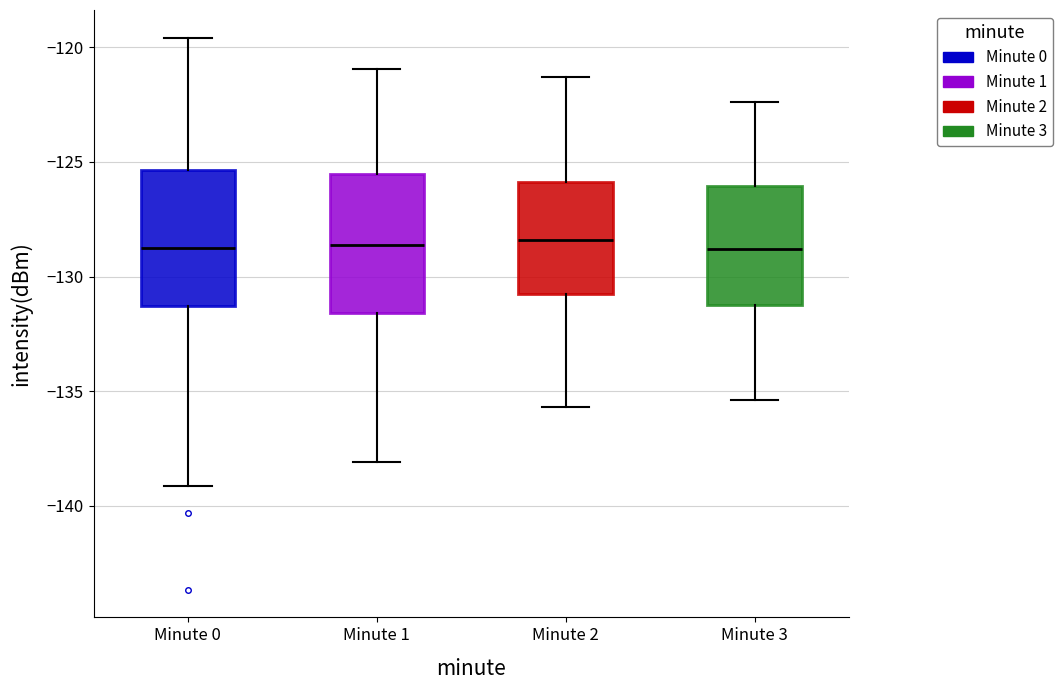

Where does the upper whisker of the box for Minute 2 end on the y-axis? The values are not printed on the chart, so give them approximately, as read against the axis.

-121.5